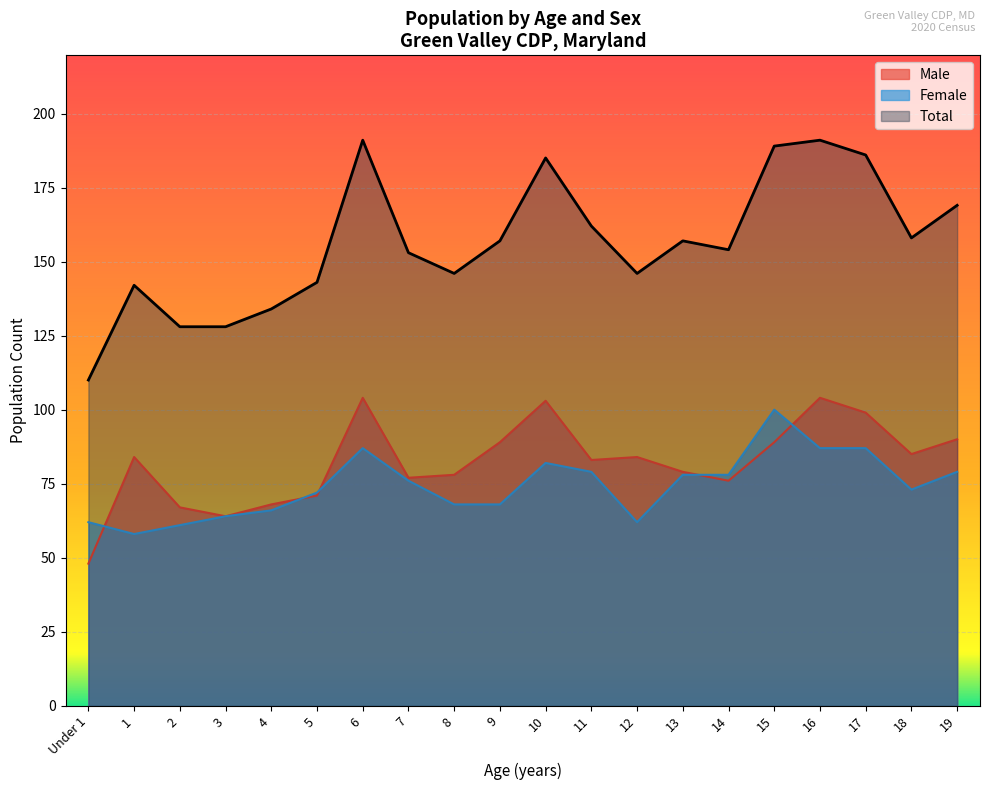

What are all the series names shown in the legend?

Male, Female, Total